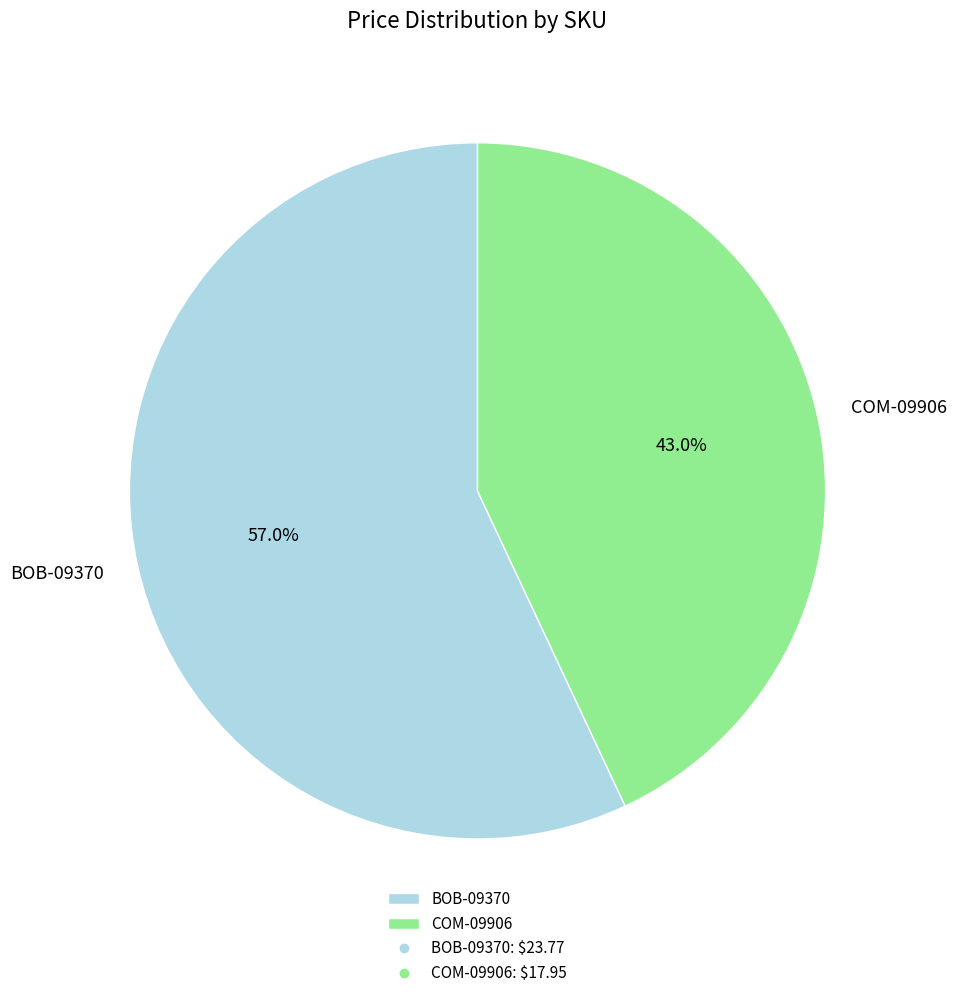

Does any single category account for the majority?

Yes